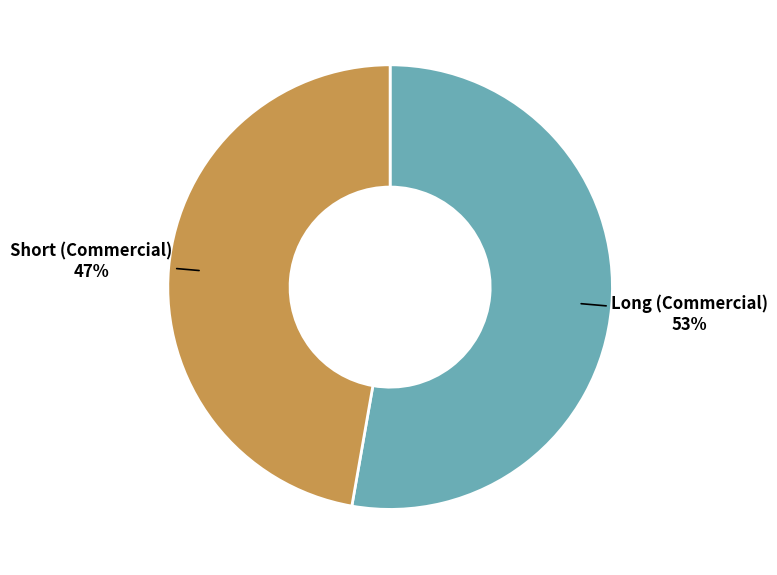

To the nearest percent, what is the average slice percentage?

50%